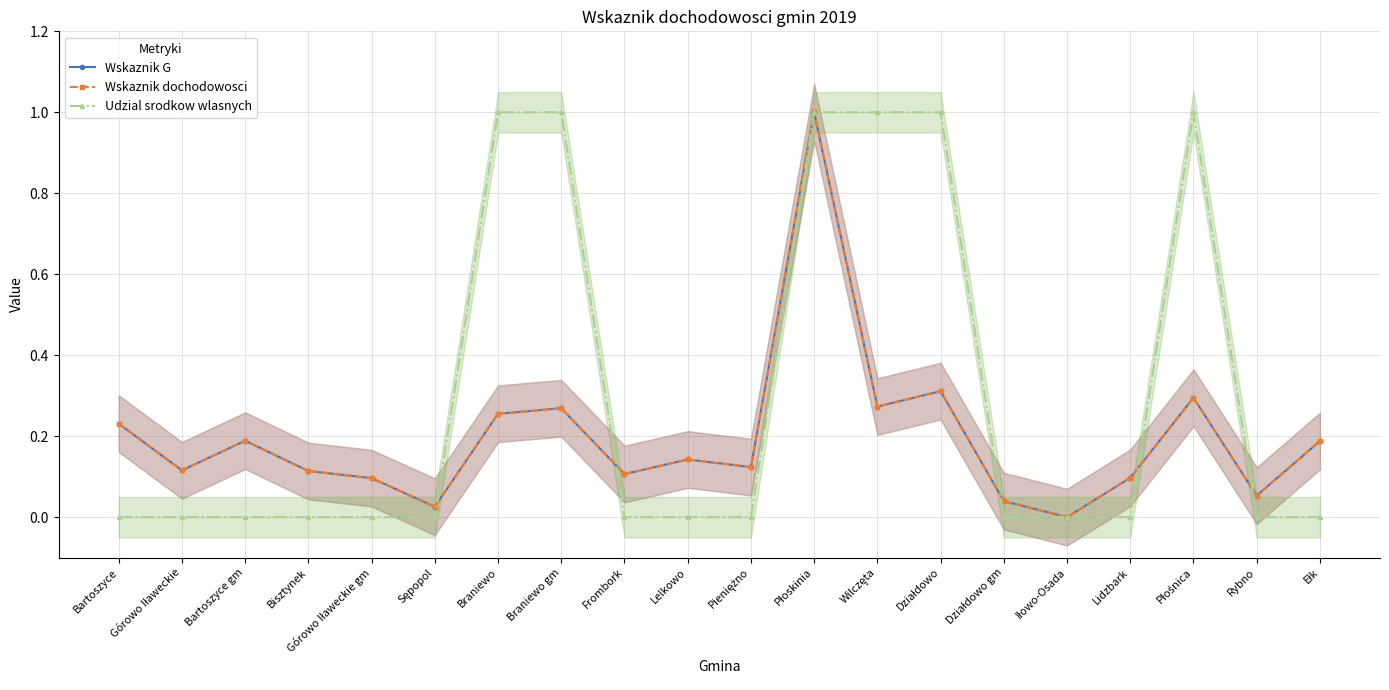

What is the total value across all series at Ełk?

0.4